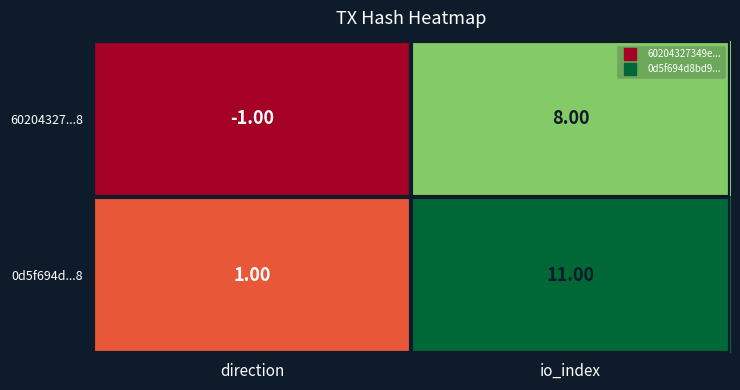

What is the total value across all series at io_index?

19